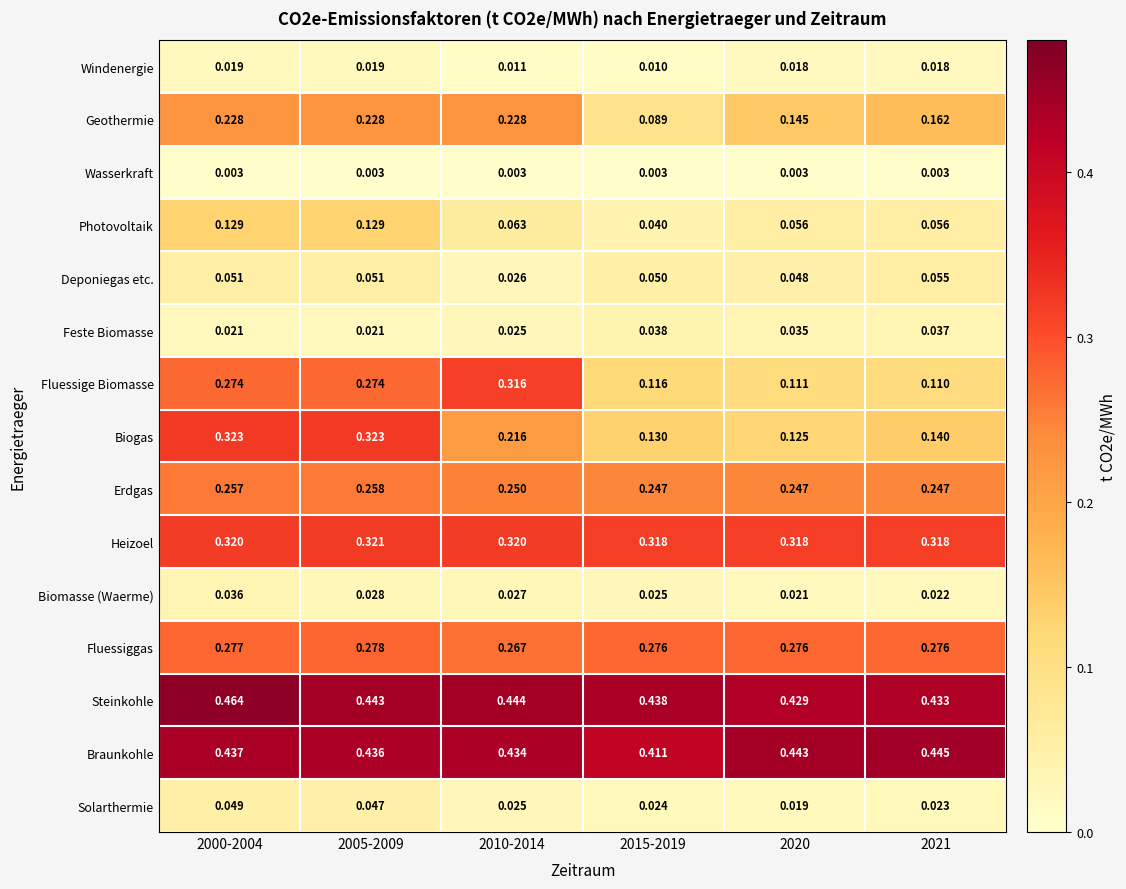

List the series in order of their peak value, highest first.

Steinkohle, Braunkohle, Biogas, Heizoel, Fluessige Biomasse, Fluessiggas, Erdgas, Geothermie, Photovoltaik, Deponiegas etc., Solarthermie, Feste Biomasse, Biomasse (Waerme), Windenergie, Wasserkraft